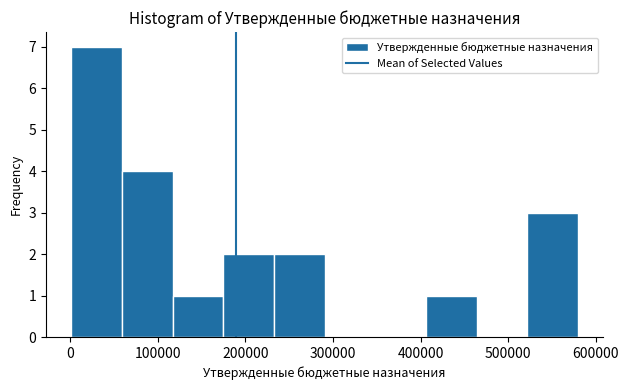

Reading left to right, list every bar in this chart as the range it spans on the x-axis followed by its height. Neither the bar edges nor the heights are printed on the chart, so give them approximately, as read against the axes.

0 to 60000: 7
60000 to 120000: 4
120000 to 170000: 1
170000 to 230000: 2
230000 to 290000: 2
290000 to 350000: 0
350000 to 410000: 0
410000 to 460000: 1
460000 to 520000: 0
520000 to 580000: 3